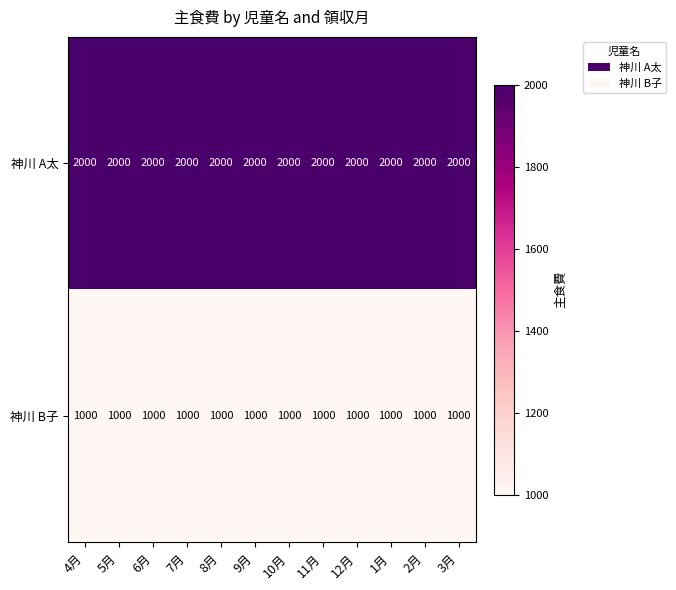

Rank the series by their maximum value, from highest to lowest.

神川 A太, 神川 B子